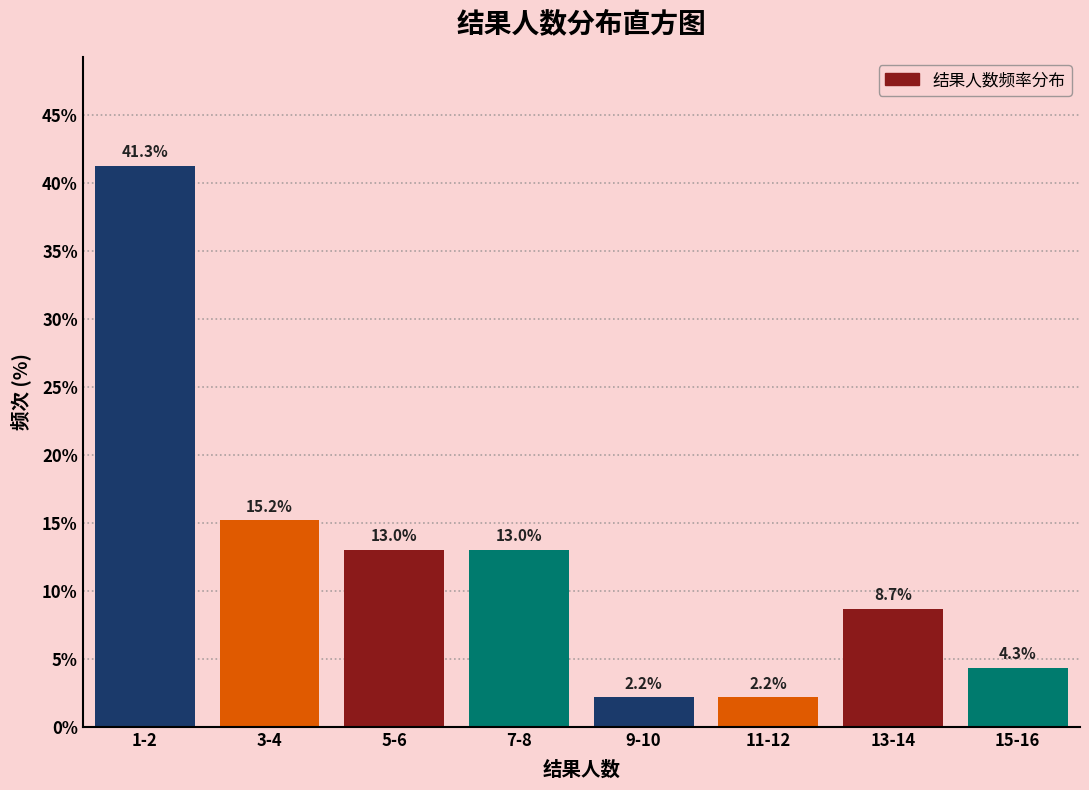

Reading right to left, what are all the values shown in this chart?

4.3	8.7	2.2	2.2	13.0	13.0	15.2	41.3